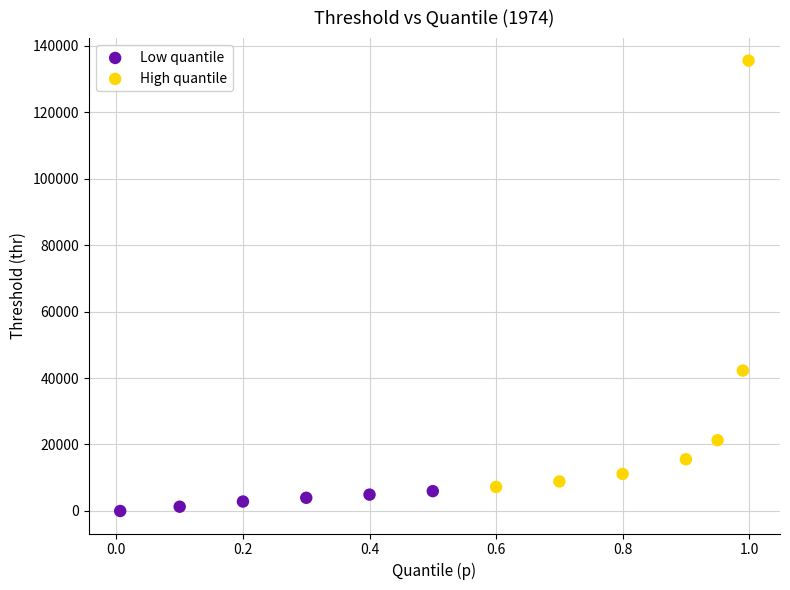

Which series has the widest spread of Y values?

High quantile